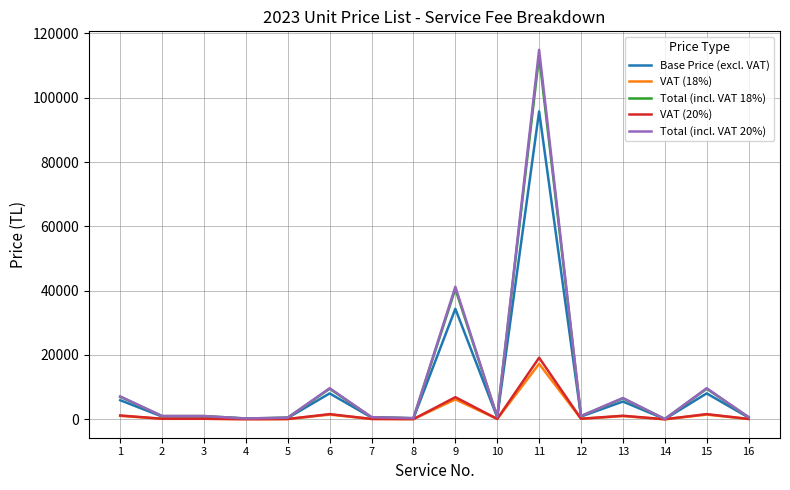

What value does the VAT (18%) series have at 8?

52.7